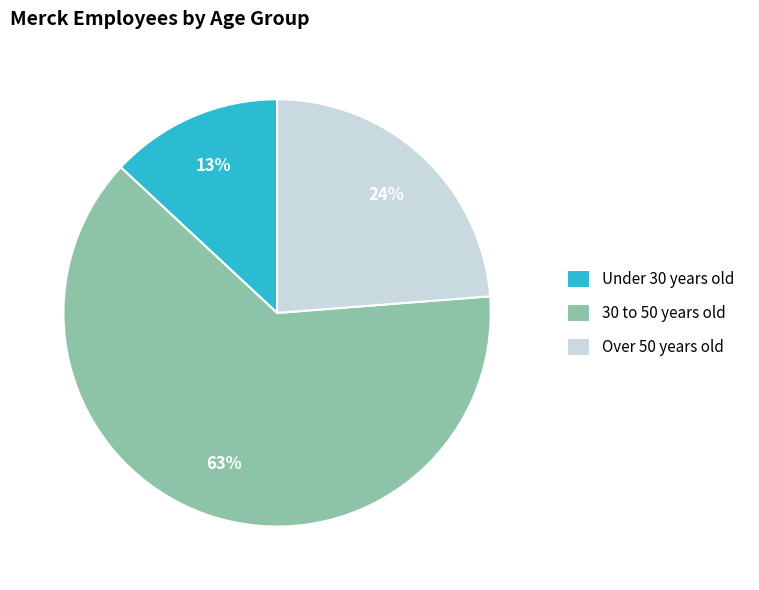

Is it true that Under 30 years old is 20% of the pie?

False